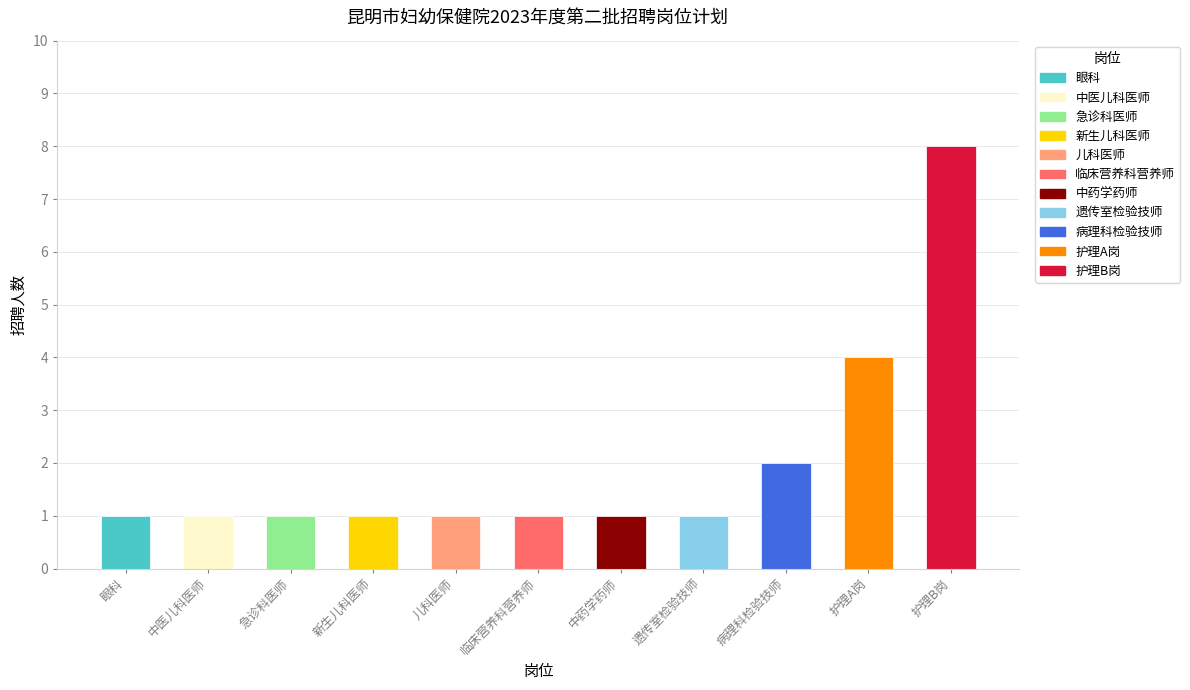

Does the chart contain any negative values?

No